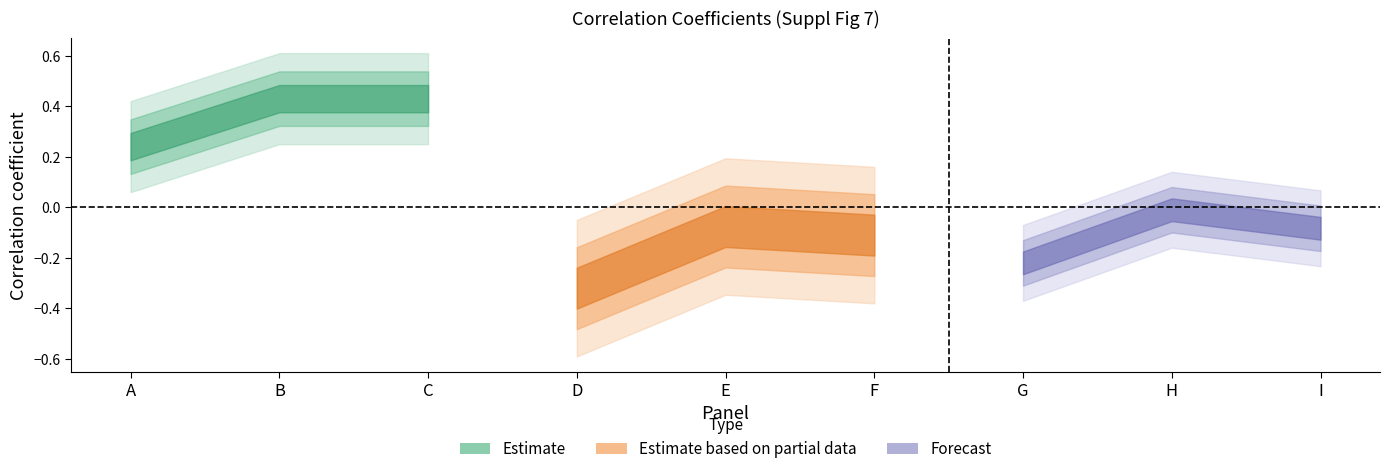

True or false: the data shows -0.0 at H.

False